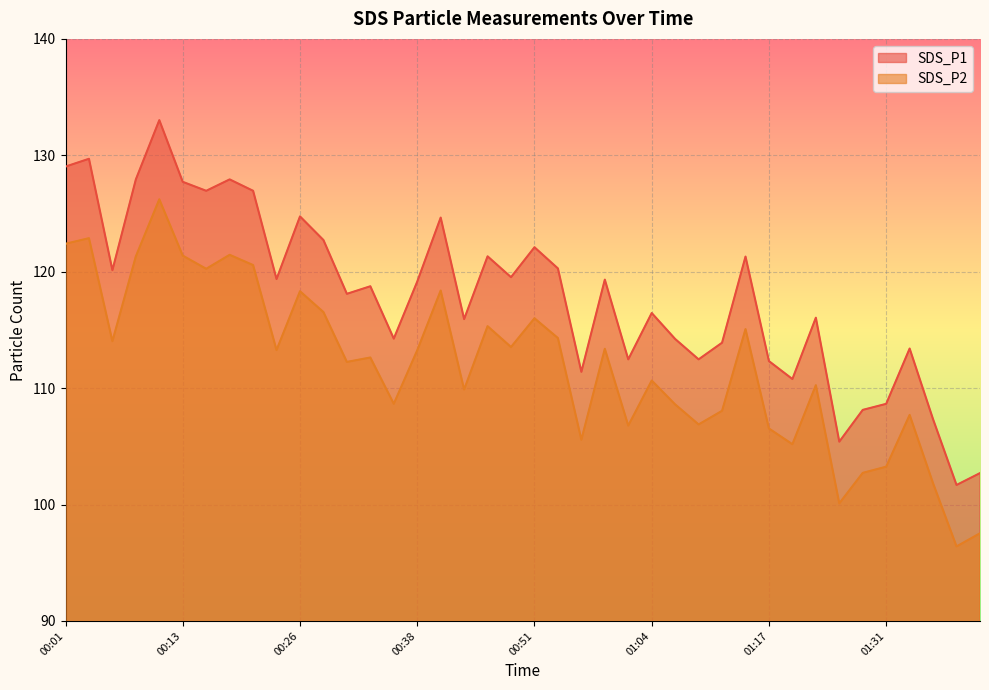

Which label corresponds to the smallest value in the chart?

01:40